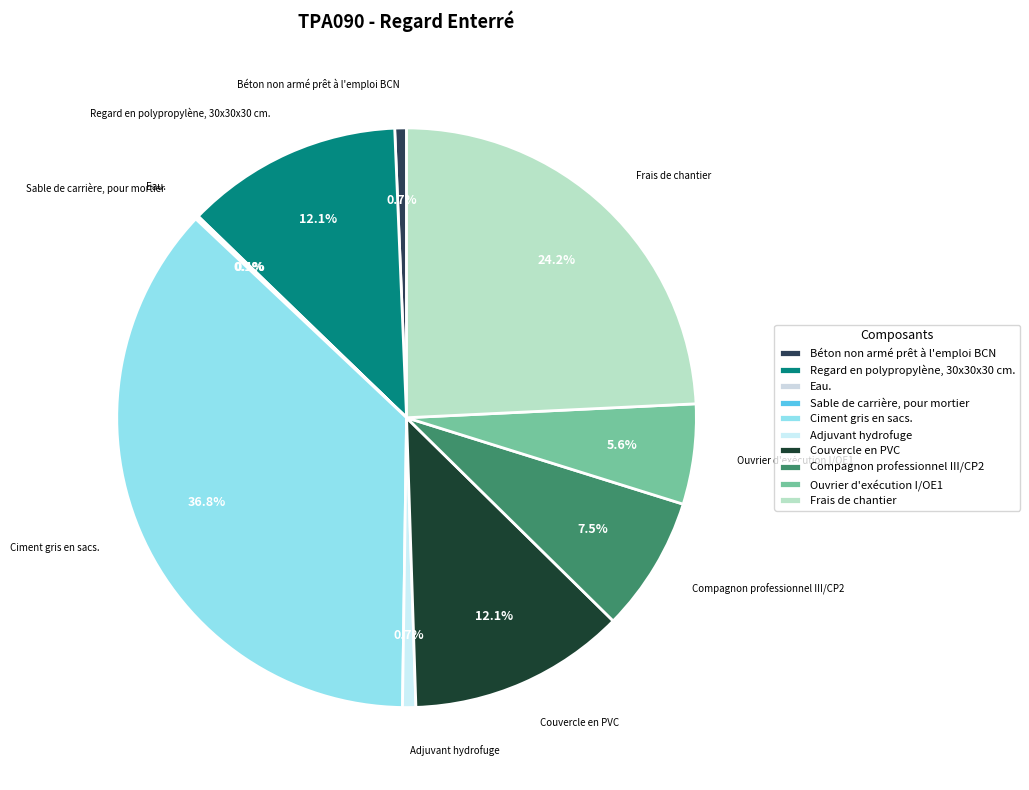

Does Couvercle en PVC represent more than half of the total?

No